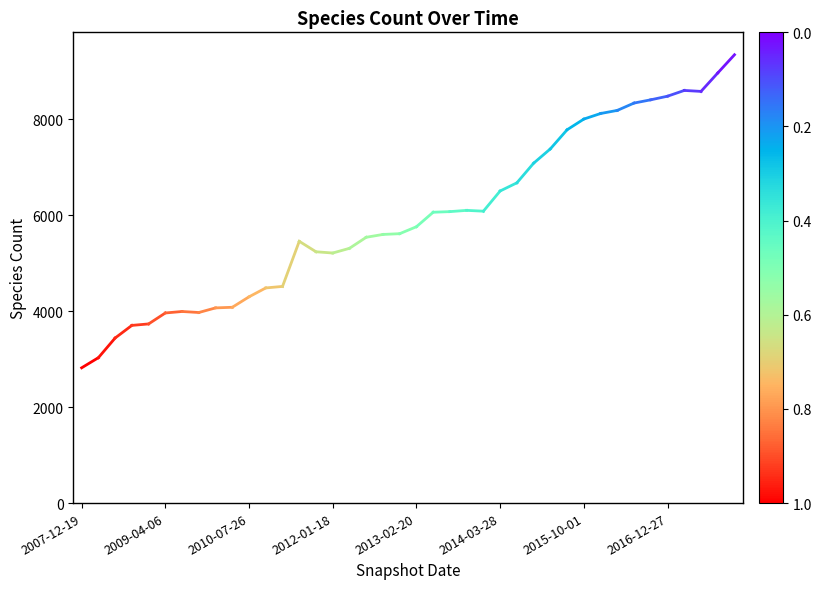

What is the value of the 2nd point from the left?

3031